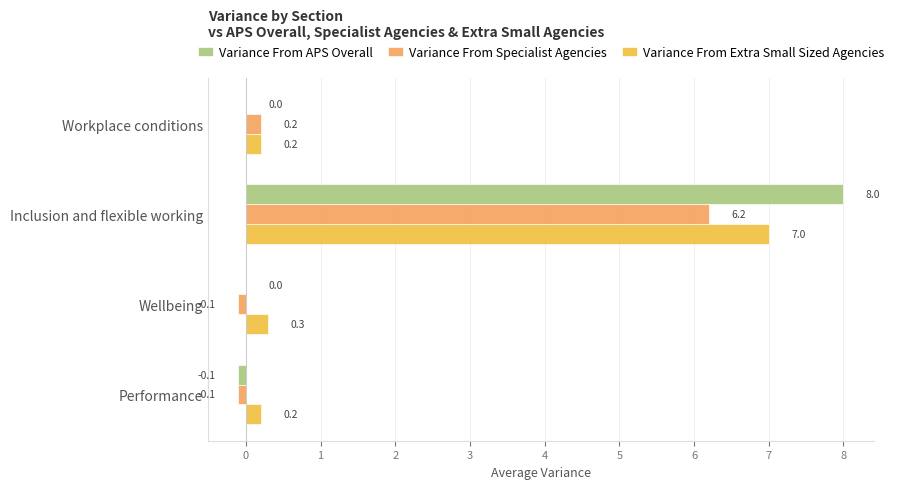

Which series changed the most between Workplace conditions and Performance?

Variance From Specialist Agencies